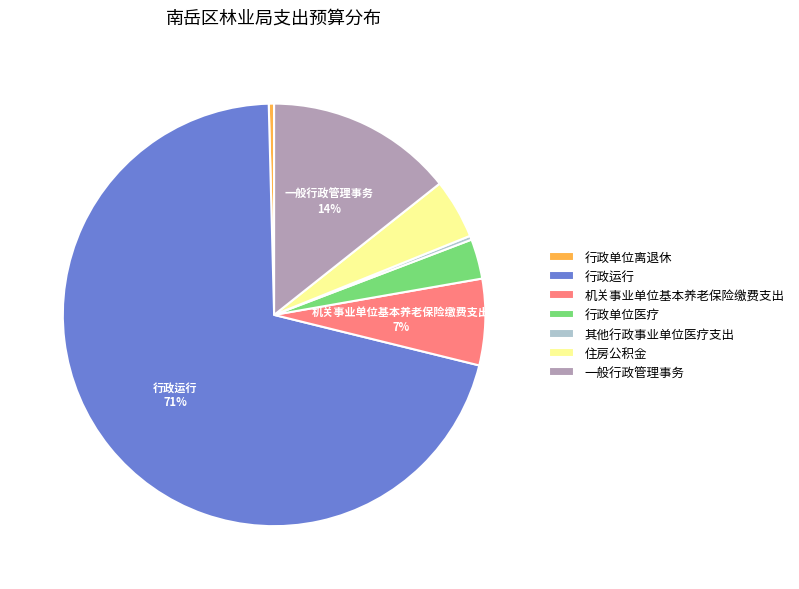

What percentage is the 机关事业单位基本养老保险缴费支出 slice, to the nearest percent?

7%